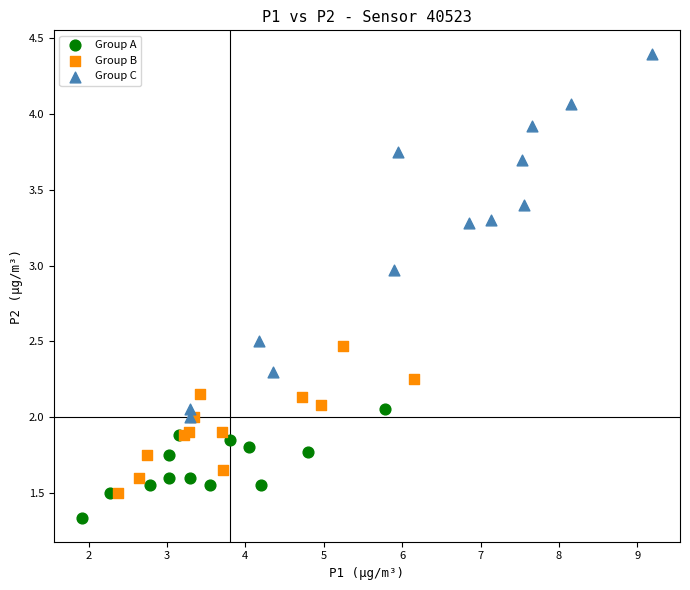

Which series has the largest Y range (max minus min)?

Group C